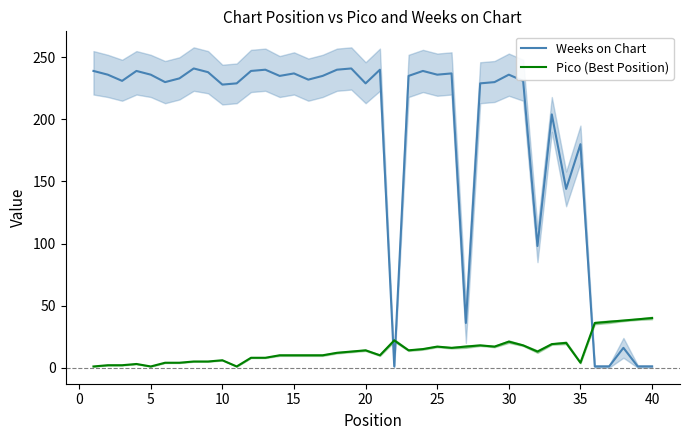

Which series ends up on top after the final intersection of Pico (Best Position) and Weeks on Chart?

Pico (Best Position)